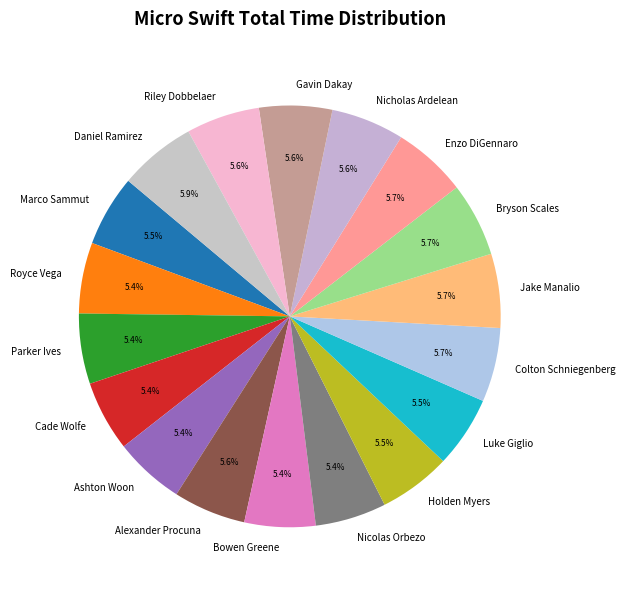

To the nearest percent, what portion does Jake Manalio represent?

6%